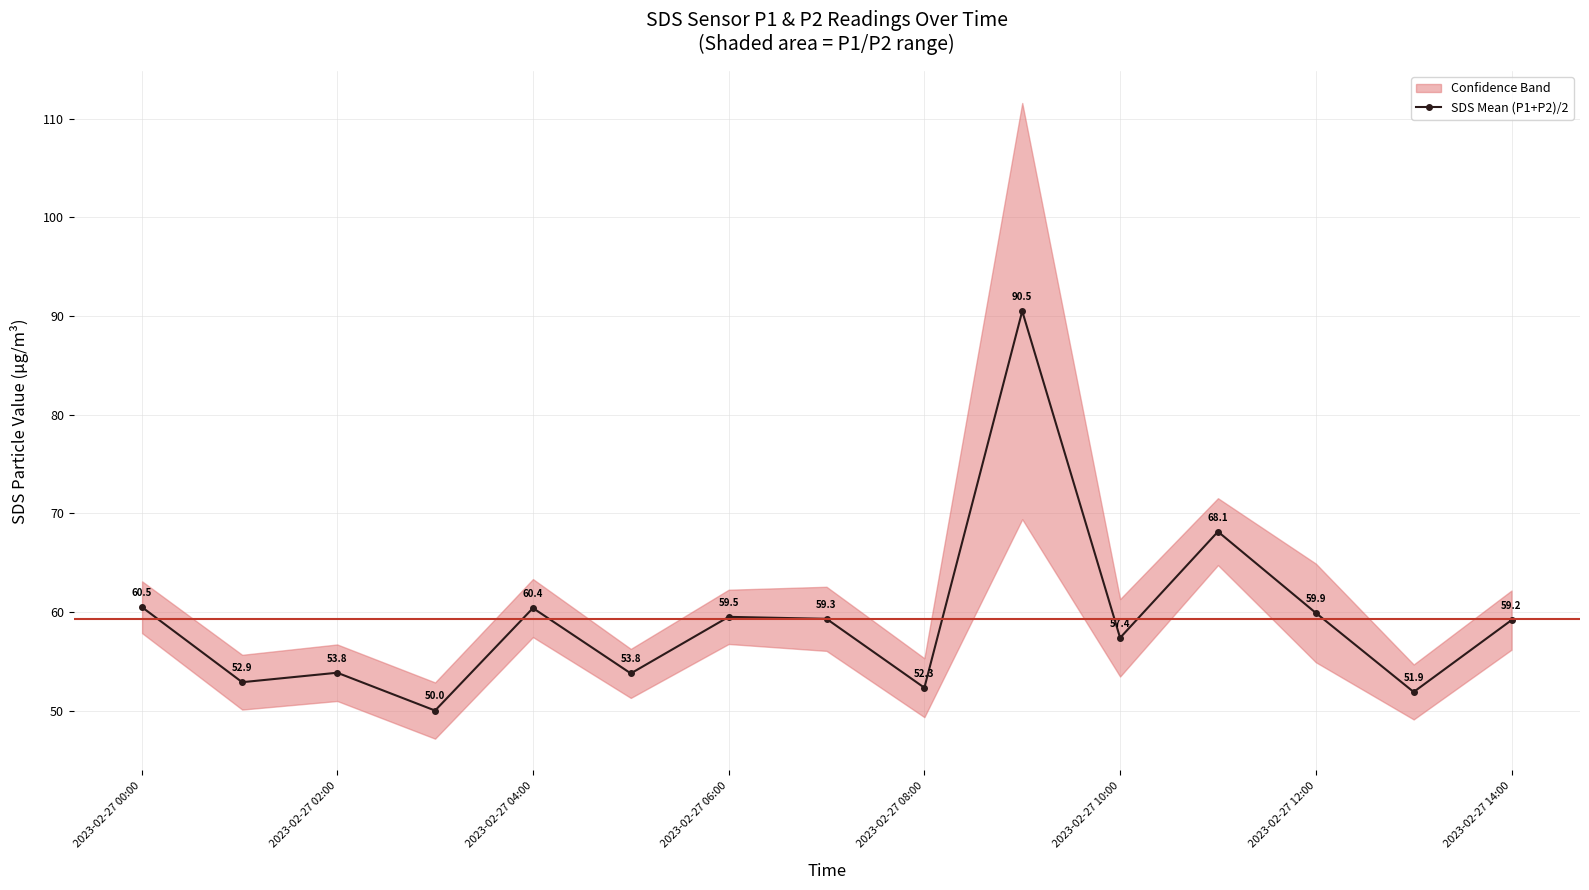

The SDS Mean (P1+P2)/2 series shows 59.2 at 2023-02-27 14:00. True or false?

True